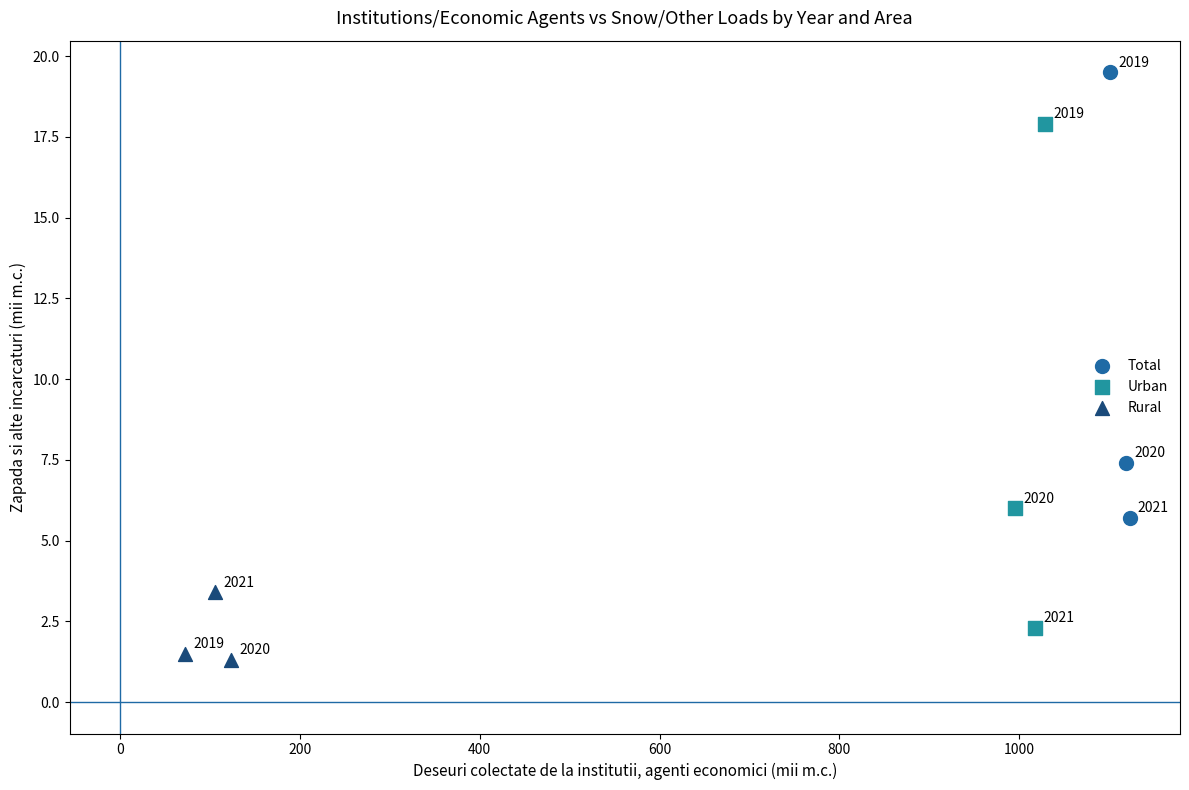

Which series reaches the minimum Y coordinate?

Rural